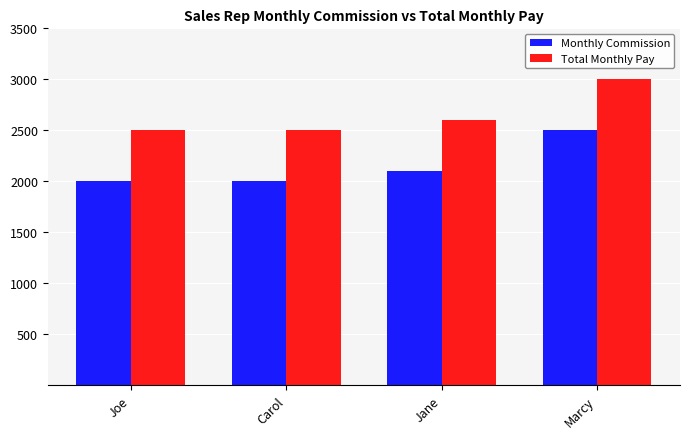

What is the label of the 3rd bar from the left?

Jane